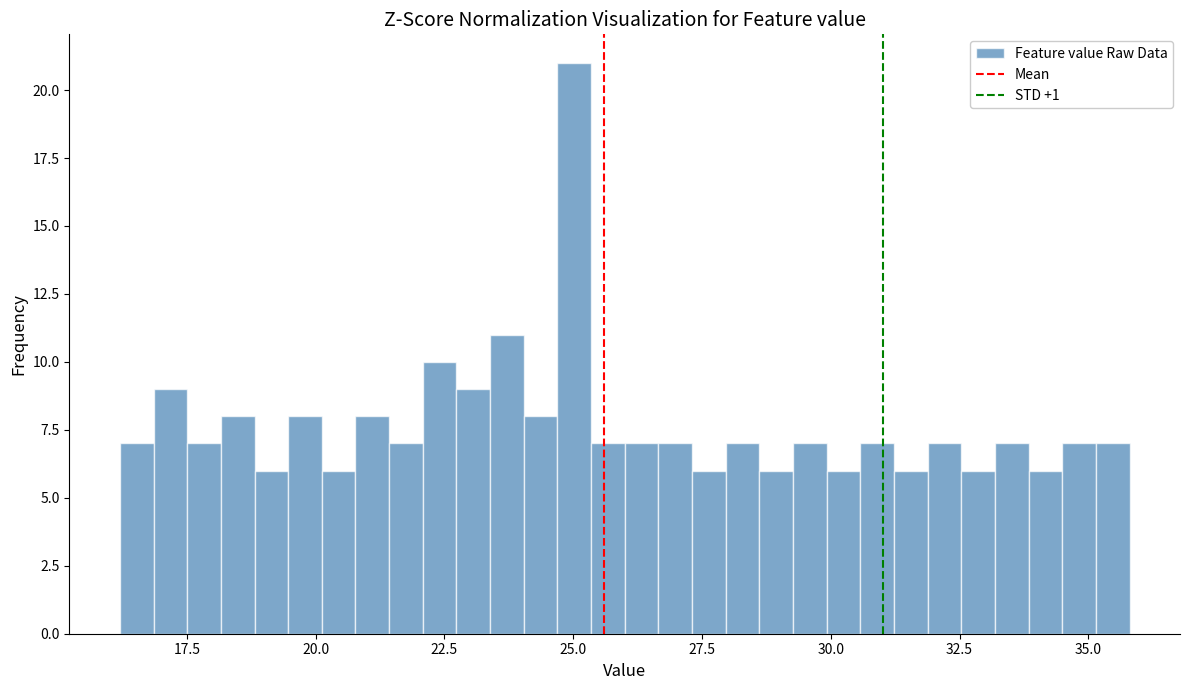

Around what value on the x-axis is the tallest bar? Give the approximate position of its centre, as read against the axis.

25.0